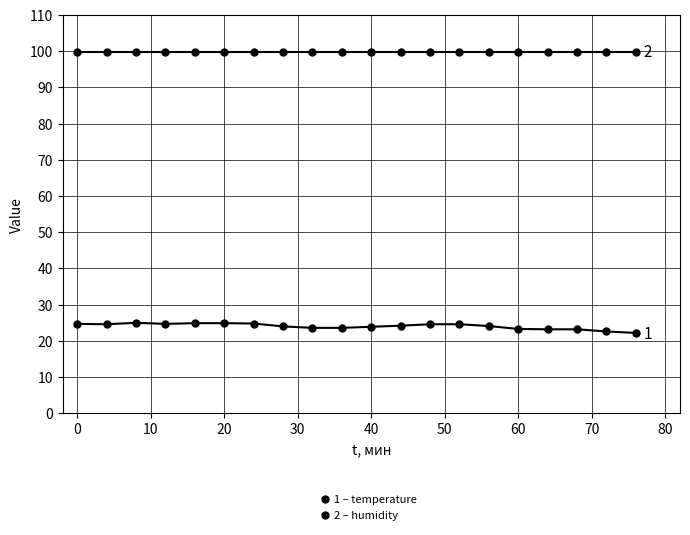

Count the number of categories in the chart.

20